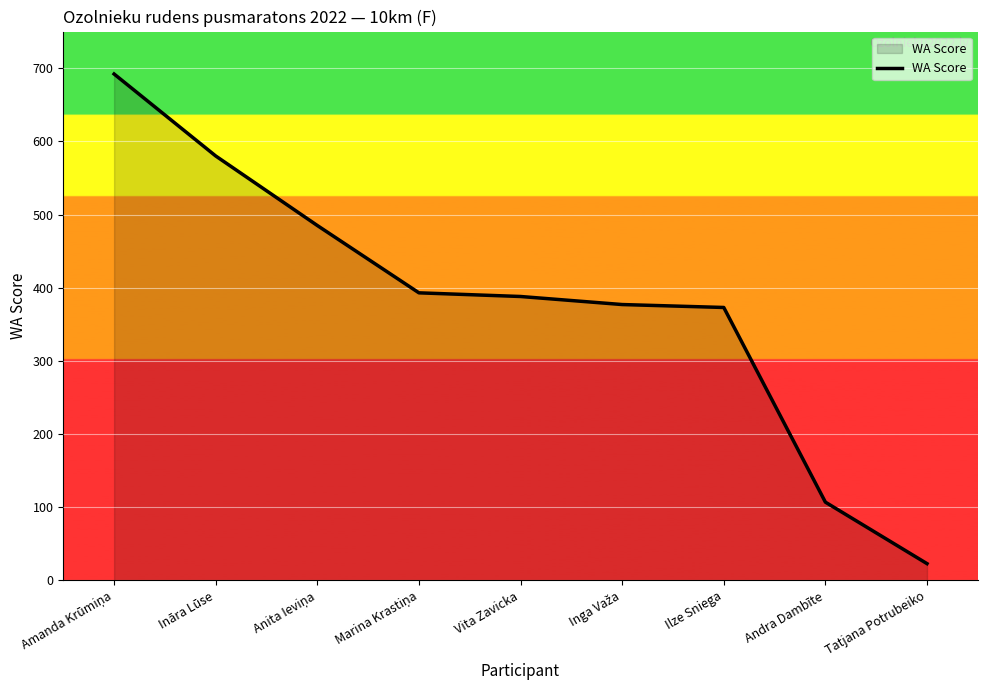

At which label is the value closest to 357?

Ilze Sniega